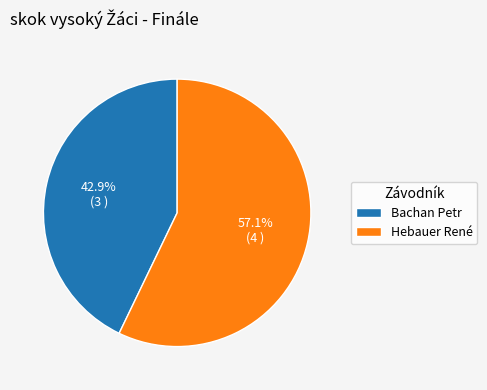

Is it true that Hebauer René is 72% of the pie?

False